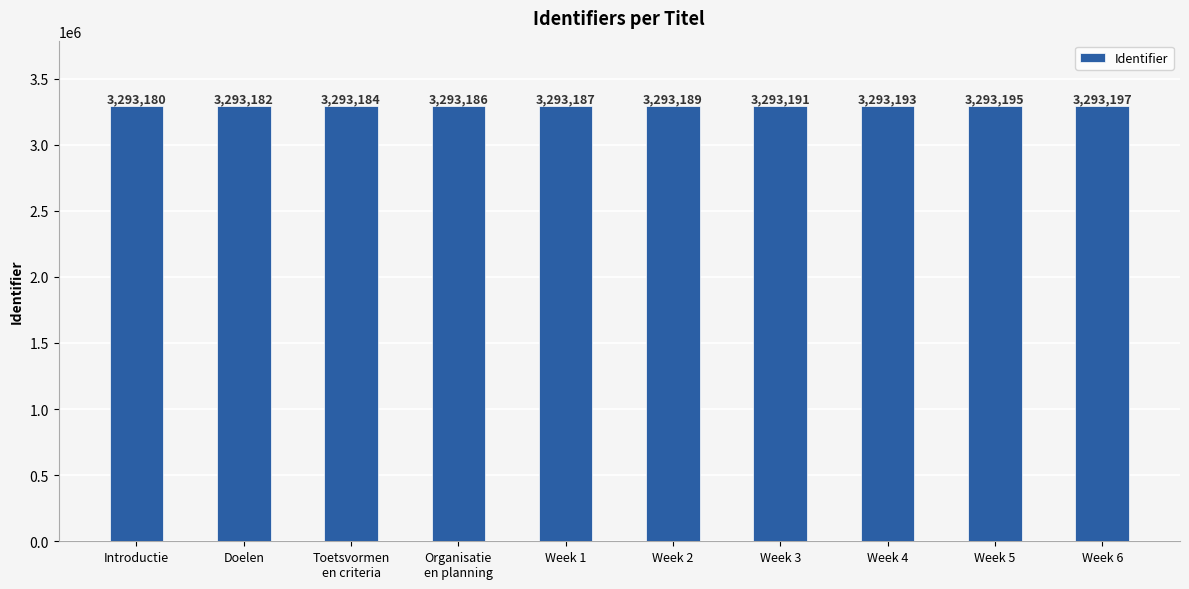

List the labels in order of value, largest first.

Week 6, Week 5, Week 4, Week 3, Week 2, Week 1, Organisatie
en planning, Toetsvormen
en criteria, Doelen, Introductie